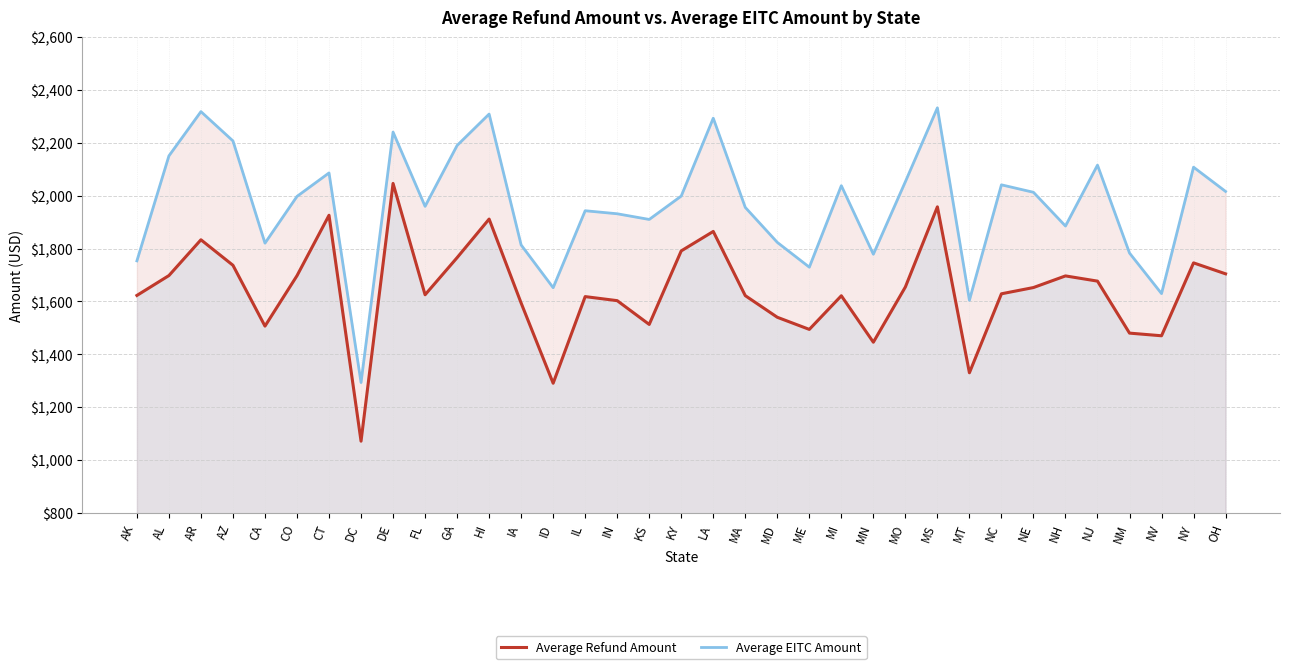

List the series in order of their overall mean, lowest first.

Average Refund Amount, Average EITC Amount